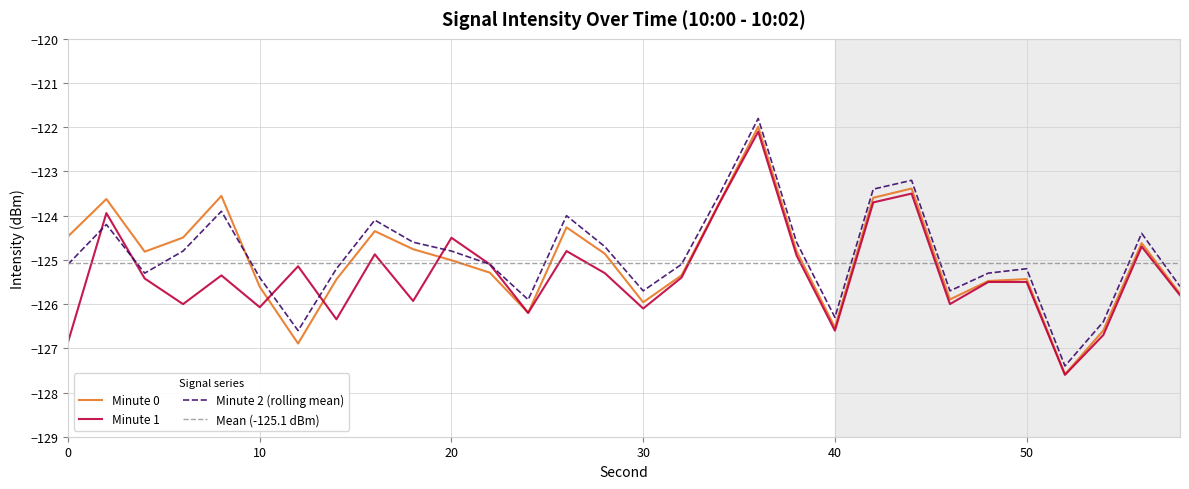

What are all the series names shown in the legend?

Minute 0, Minute 1, Minute 2 (rolling mean)